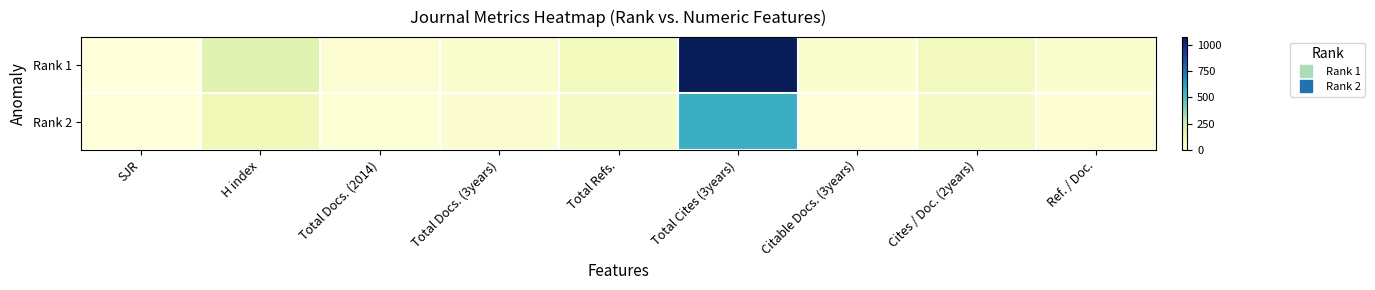

Which series changed the most between SJR and Total Docs. (3years)?

Rank 1